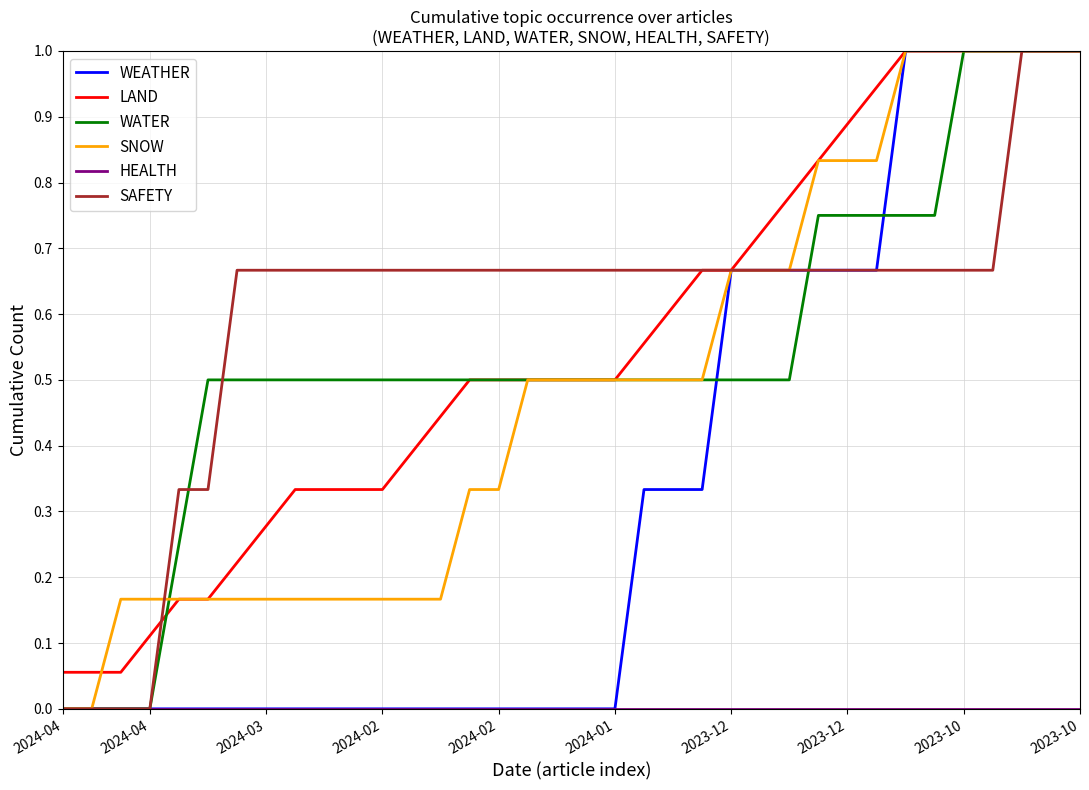

Which series has the largest total across all categories?

SAFETY